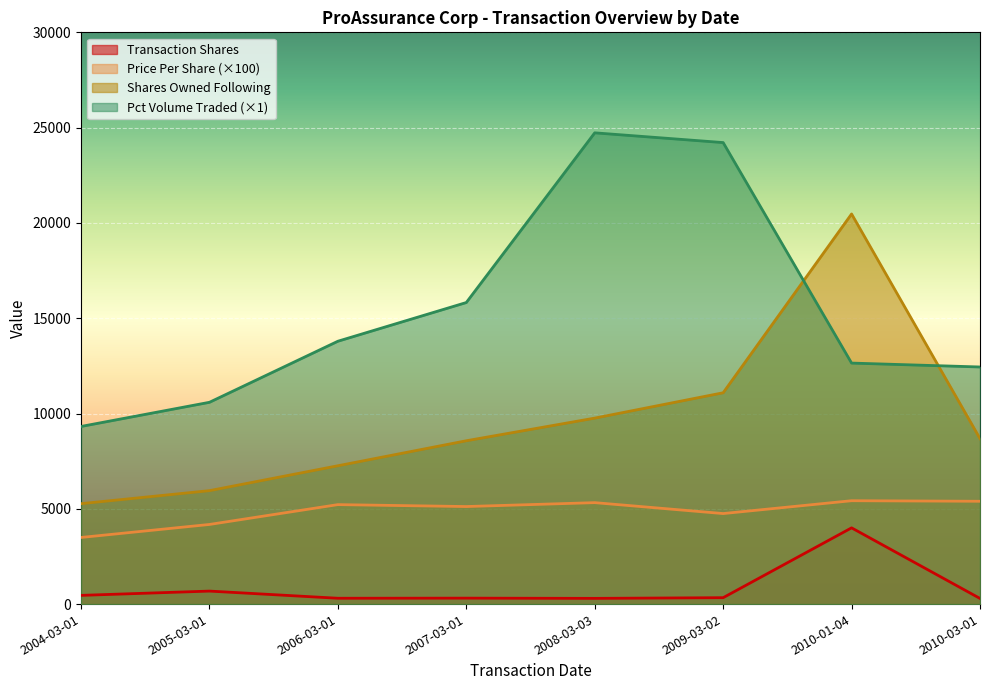

Reading right to left, extract all data points from this chart.

transactionShares: 296.0	4000.0	336.0	300.0	312.0	306.0	682.0	457.0
transactionPricePerShare: 5395.0	5424.0	4750.0	5323.0	5118.0	5219.0	4178.5	3496.0
sharesOwnedFollowingTransaction: 8681.0	20470.0	11088.0	9758.0	8570.0	7258.0	5952.0	5269.0
pctVolumeTraded: 12441.0	12646.0	24216.0	24727.0	15823.0	13792.0	10588.0	9320.0